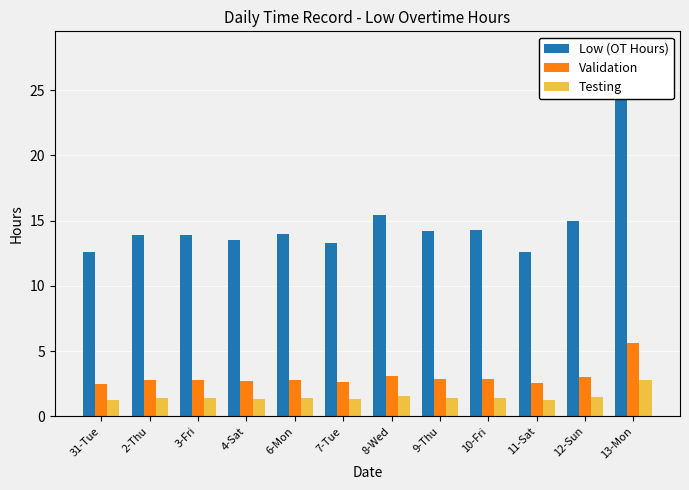

Rank the categories by Validation value from lowest to highest.

31-Tue, 11-Sat, 7-Tue, 4-Sat, 2-Thu, 3-Fri, 6-Mon, 9-Thu, 10-Fri, 12-Sun, 8-Wed, 13-Mon